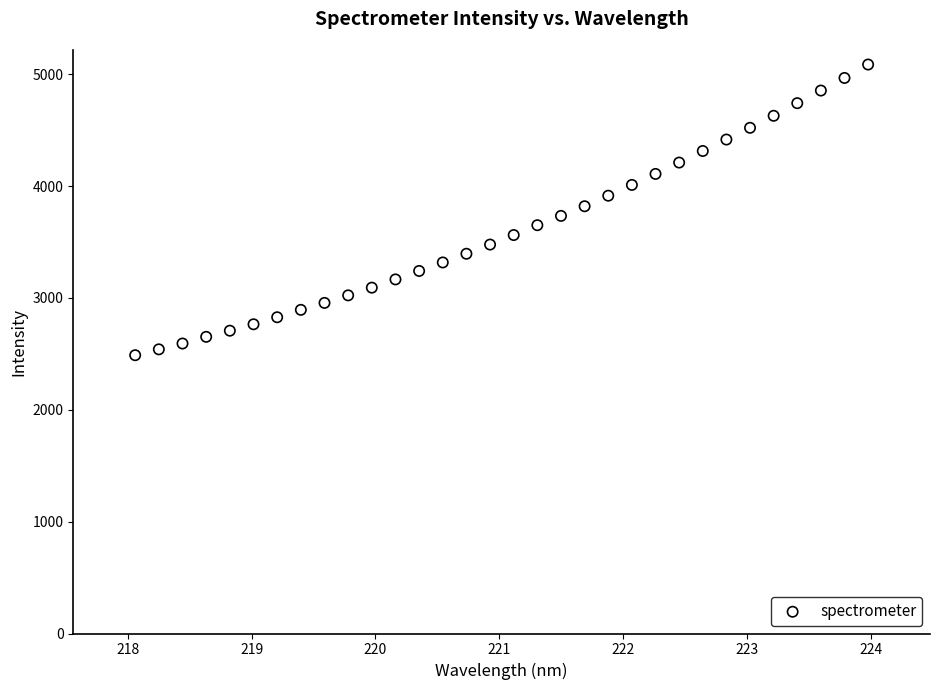

What is the range of Y values (max minus min)?

2598.6